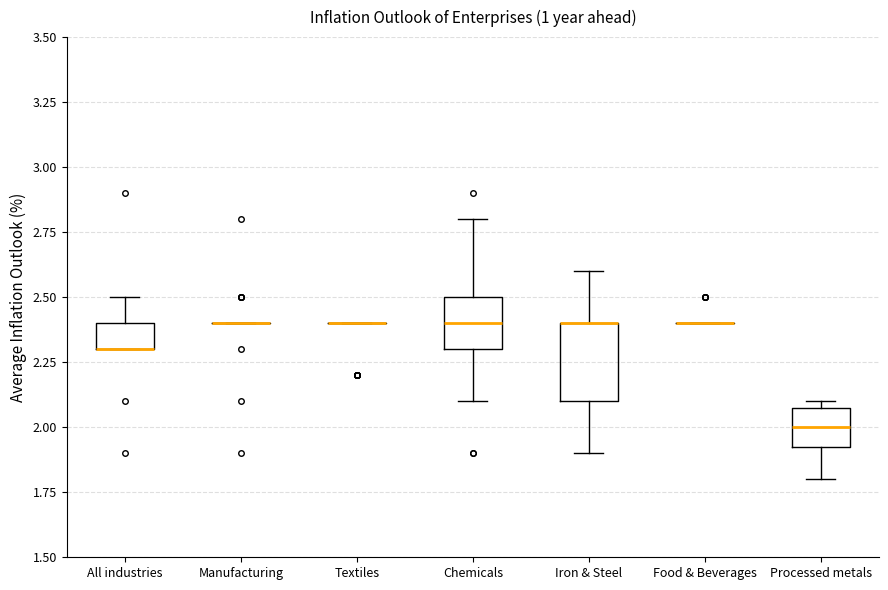

Comparing the boxes themselves (not the whiskers), which one is the tallest?

Iron & Steel